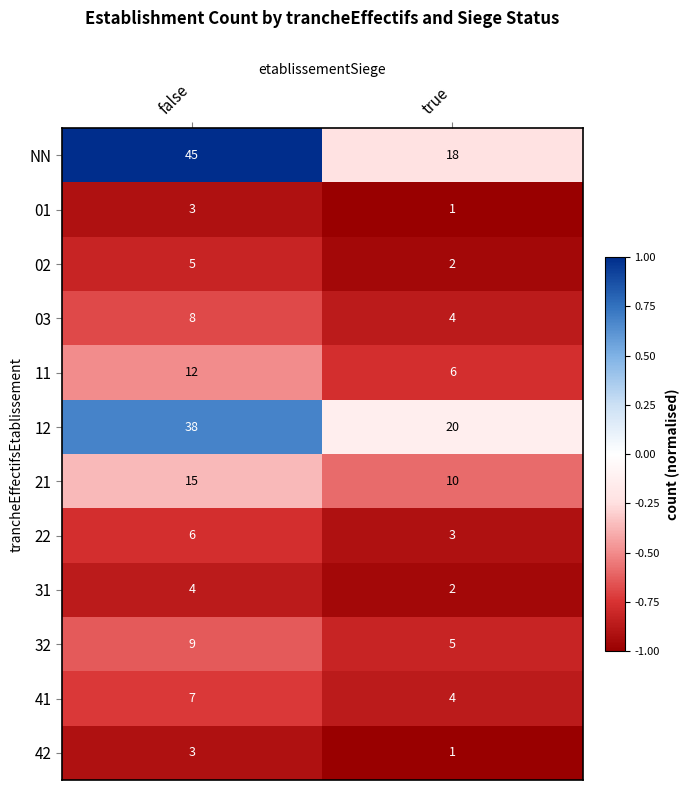

True or false: 11 has a value of 6 at true.

True